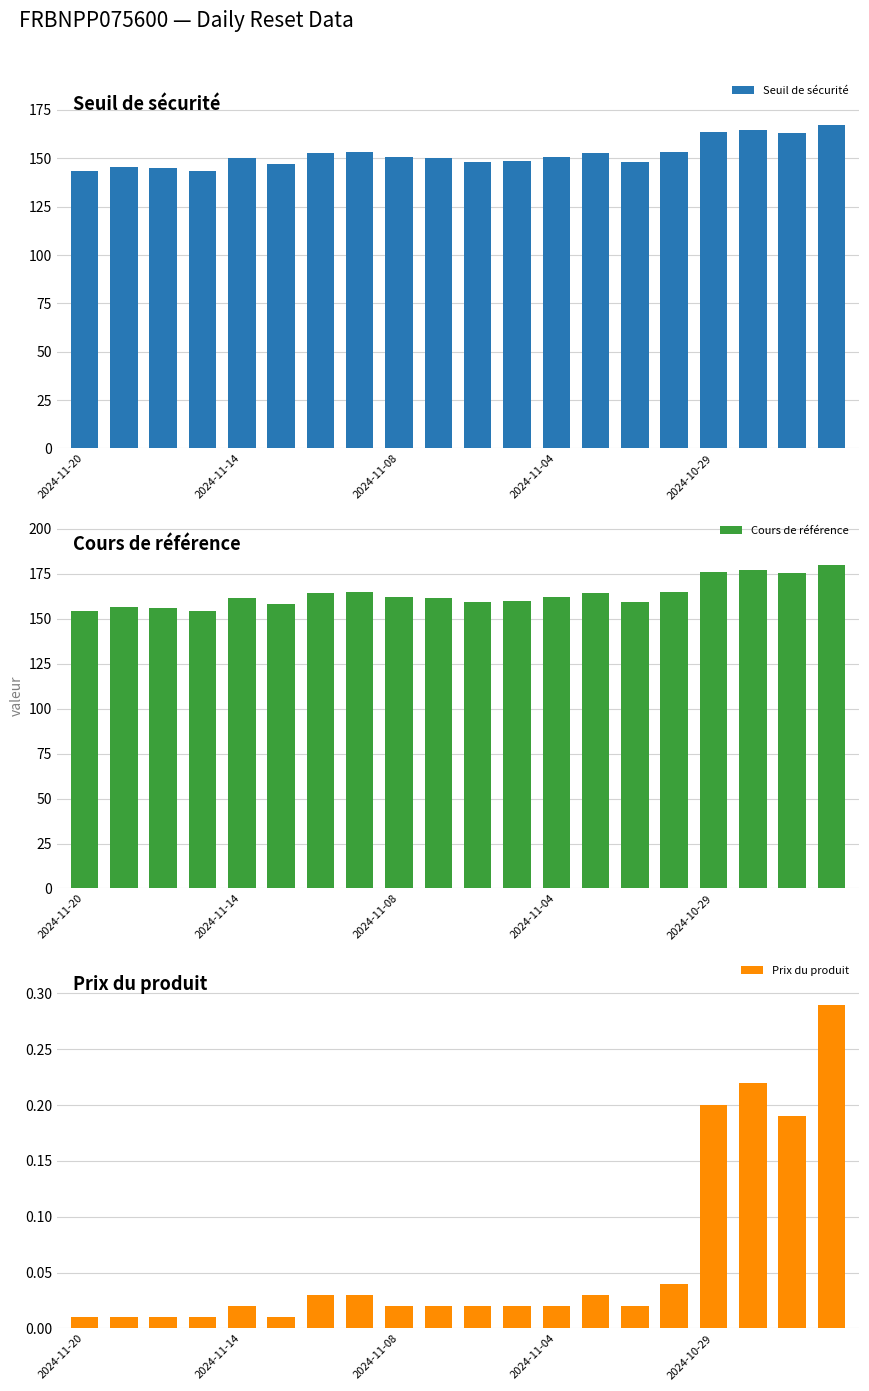

What is the greatest value displayed?

180.0